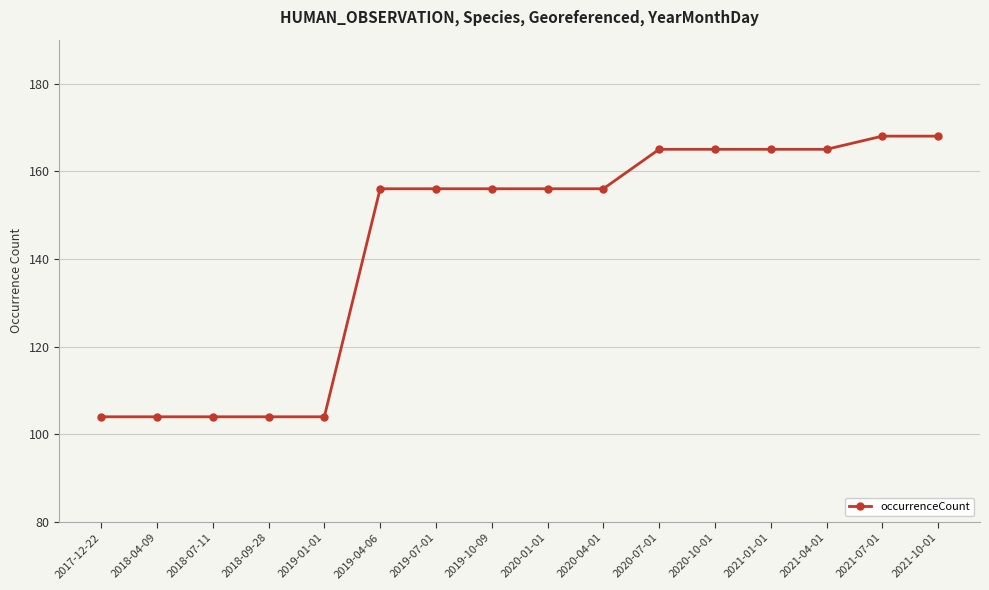

What position from the right is 2021-04-01?

3